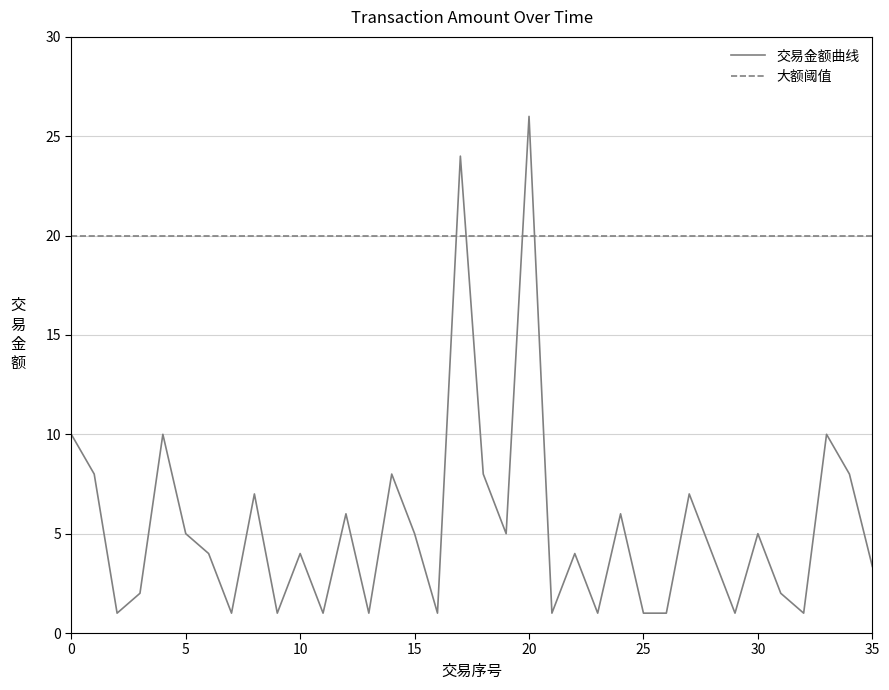

The 交易金额曲线 series shows 5.4 at 10. True or false?

False